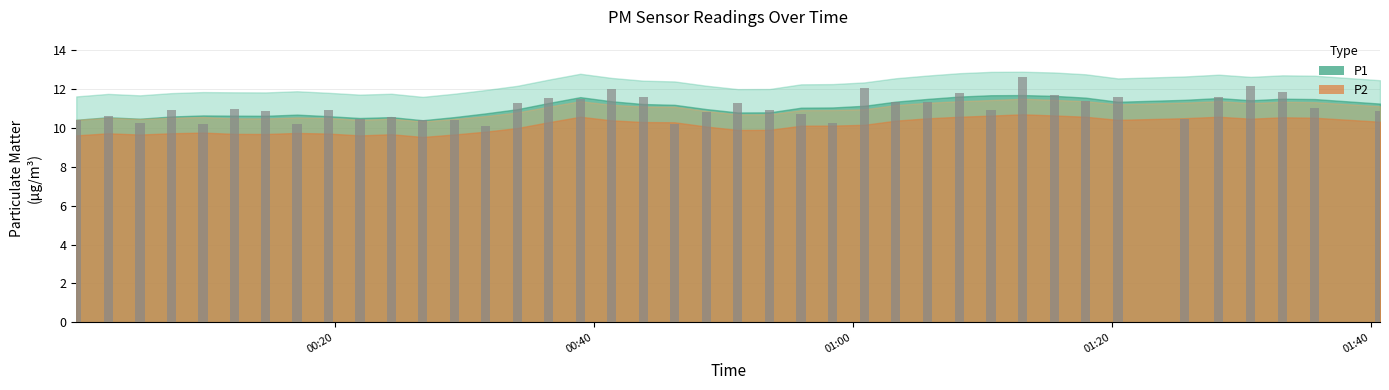

What is the maximum value shown in the chart?

12.6